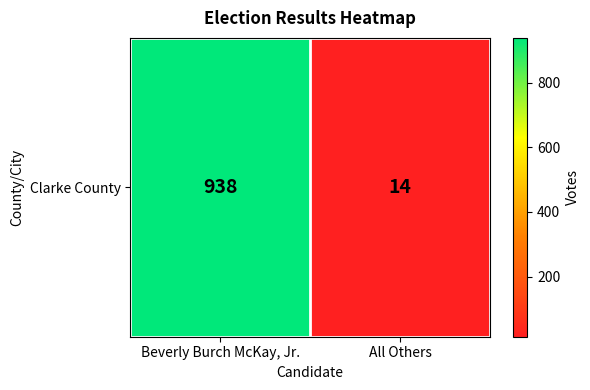

What is the greatest value displayed?

938